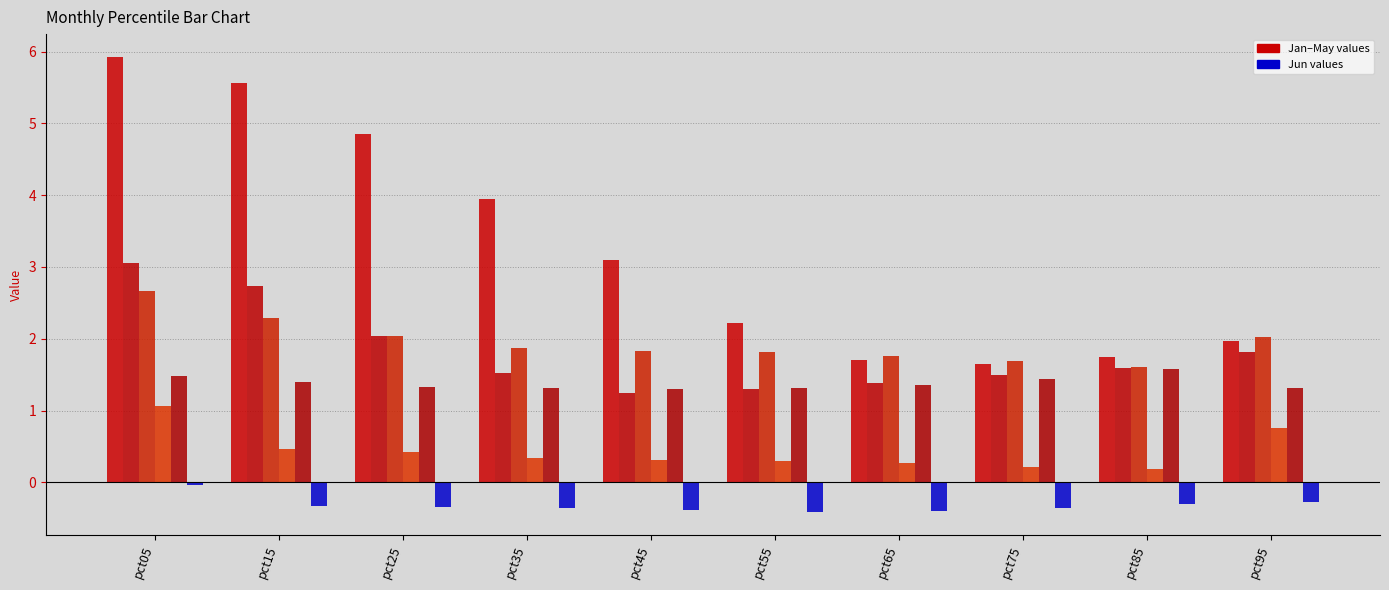

Reading left to right, transcribe all the data shown in this chart.

Jan: 5.9	5.6	4.8	4.0	3.1	2.2	1.7	1.6	1.7	2.0
Feb: 3.1	2.7	2.0	1.5	1.2	1.3	1.4	1.5	1.6	1.8
Mar: 2.7	2.3	2.0	1.9	1.8	1.8	1.8	1.7	1.6	2.0
Apr: 1.1	0.5	0.4	0.3	0.3	0.3	0.3	0.2	0.2	0.8
May: 1.5	1.4	1.3	1.3	1.3	1.3	1.4	1.4	1.6	1.3
Jun: -0.0	-0.3	-0.3	-0.4	-0.4	-0.4	-0.4	-0.4	-0.3	-0.3